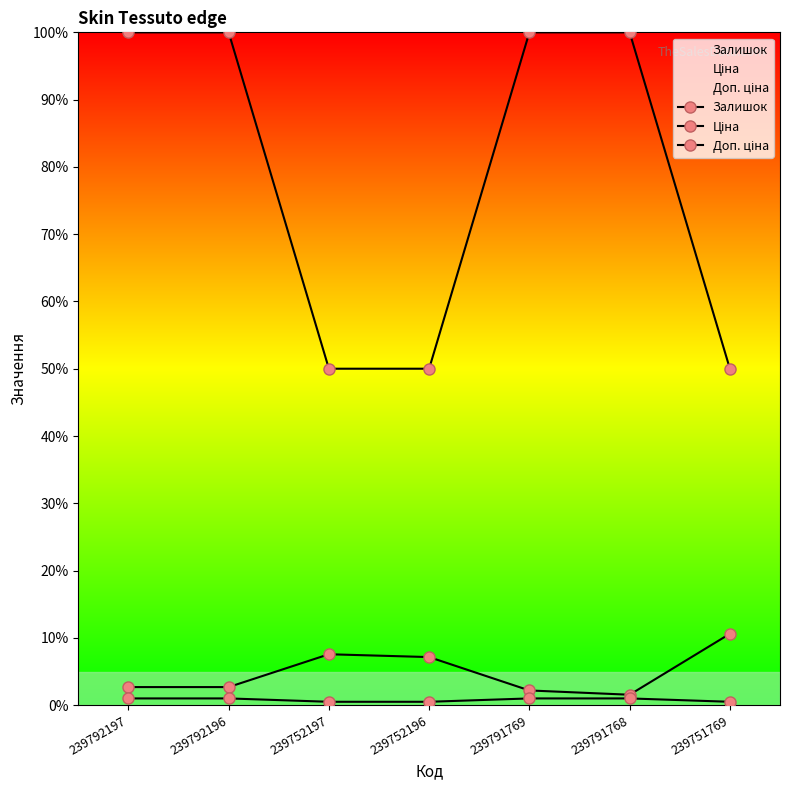

True or false: Ціна and Доп. ціна cross at least once.

False